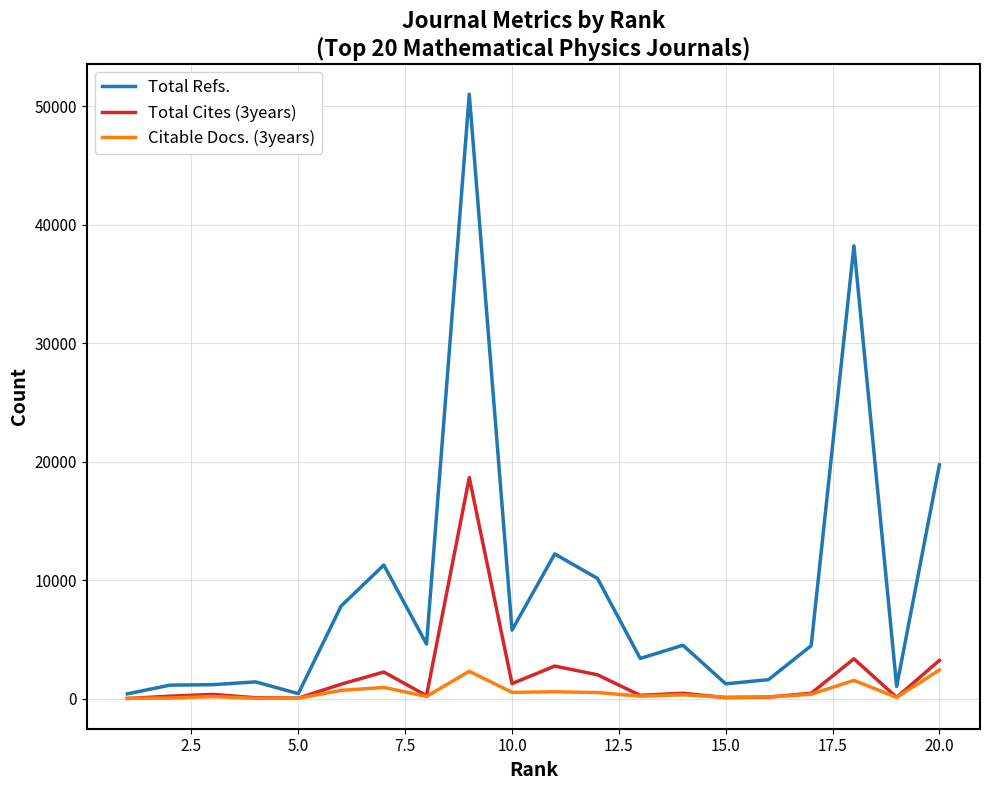

What is the greatest value displayed?

51029